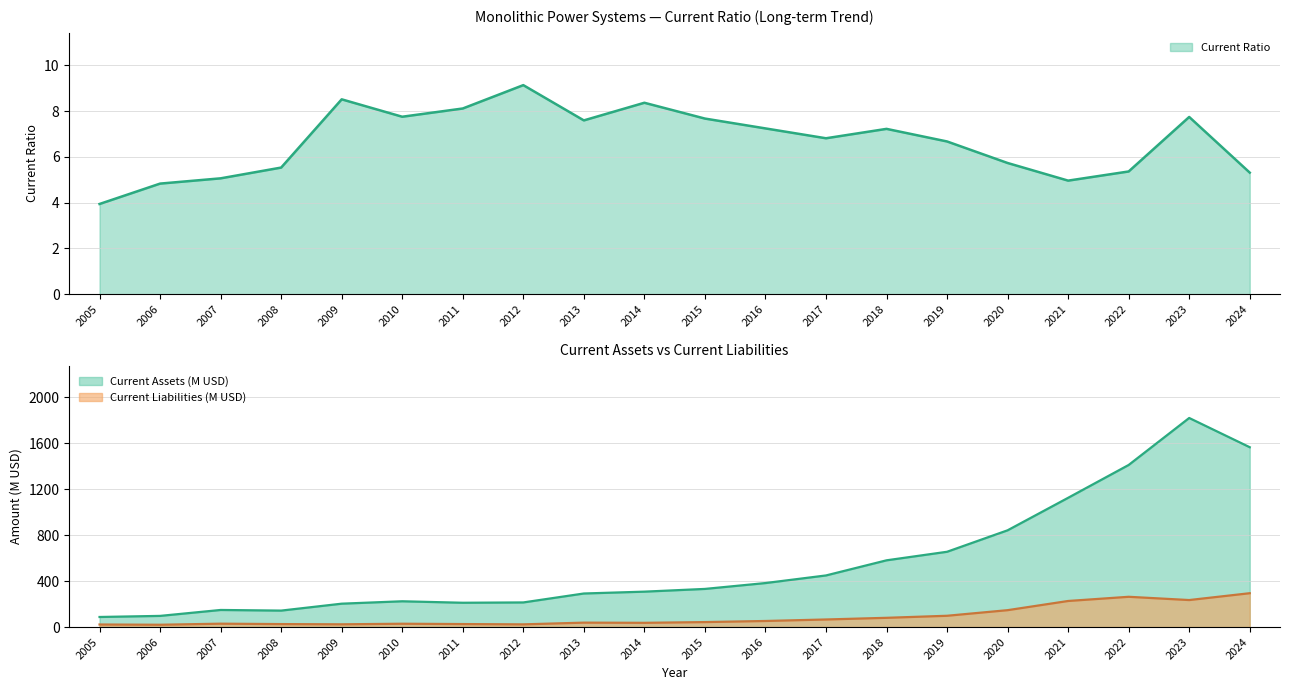

True or false: Current Liabilities (k) and Current Assets (k) cross at least once.

False